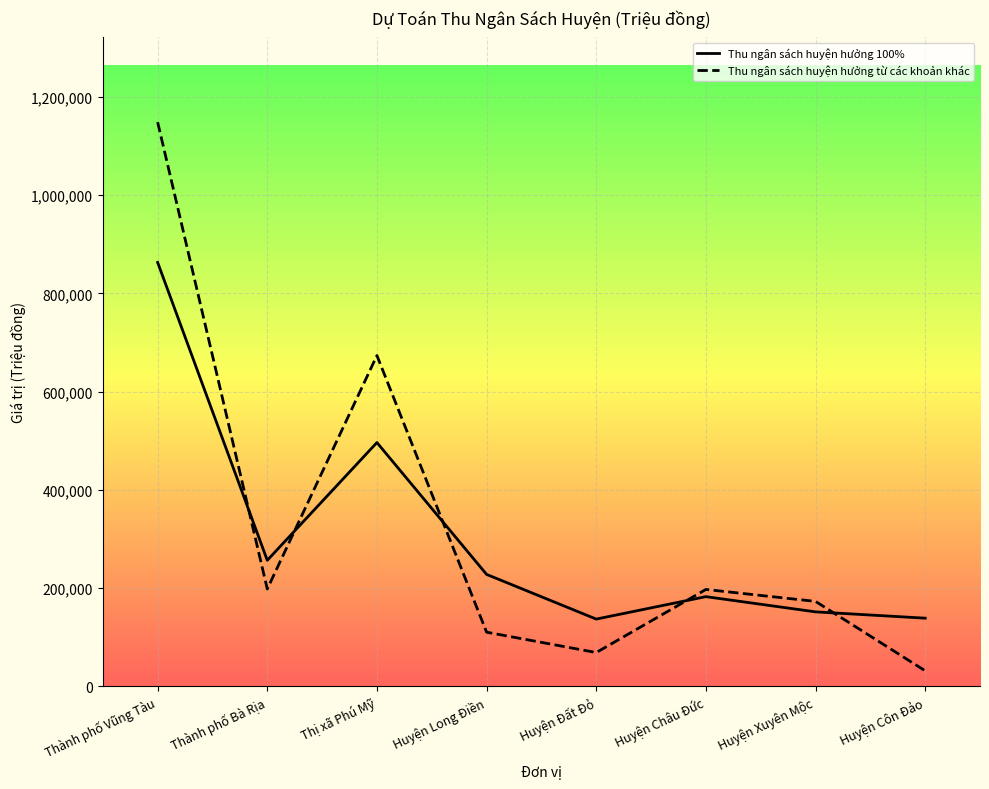

At which category does Thu ngân sách huyện hưởng từ các khoản khác reach its first local valley?

Thành phố Bà Rịa